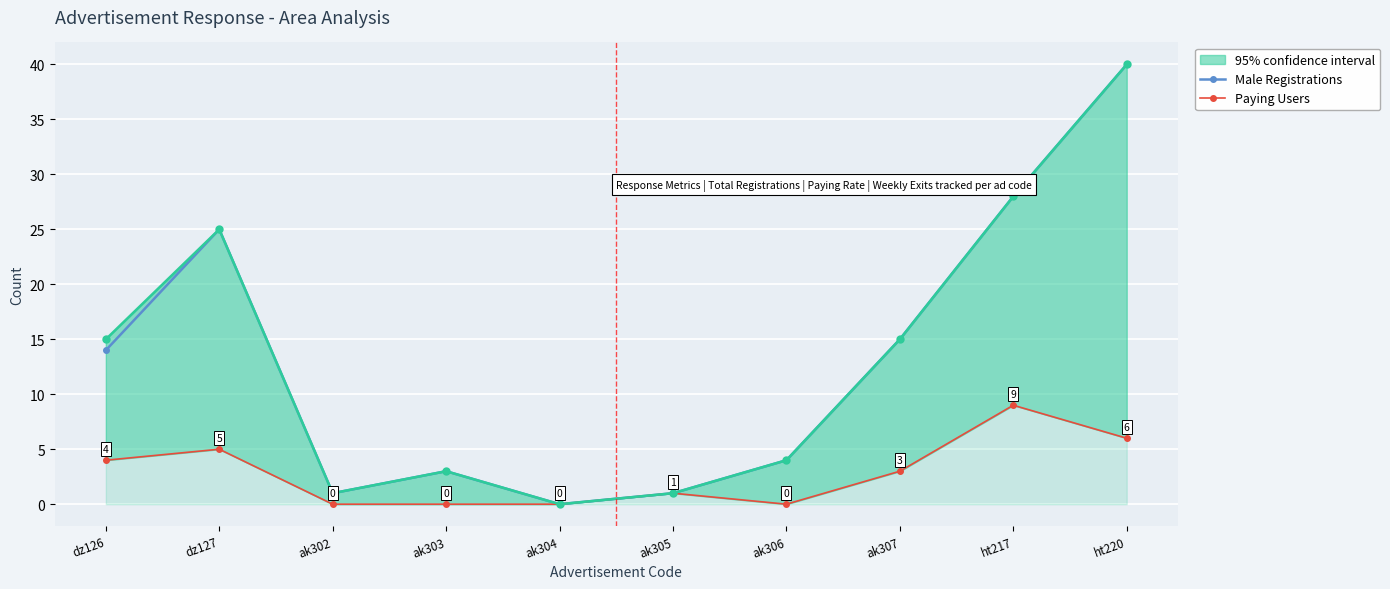

At ak306, list the series in order from largest to smallest.

Male Registrations, Paying Users